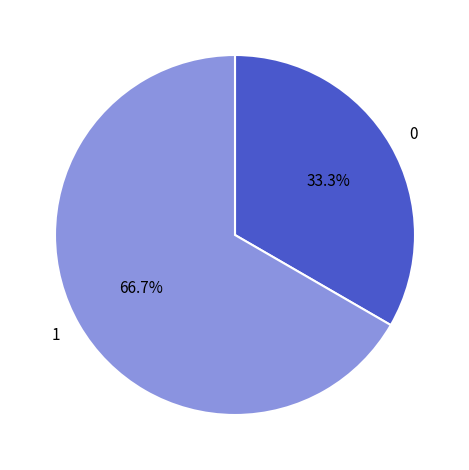

Which slice is the largest?

1